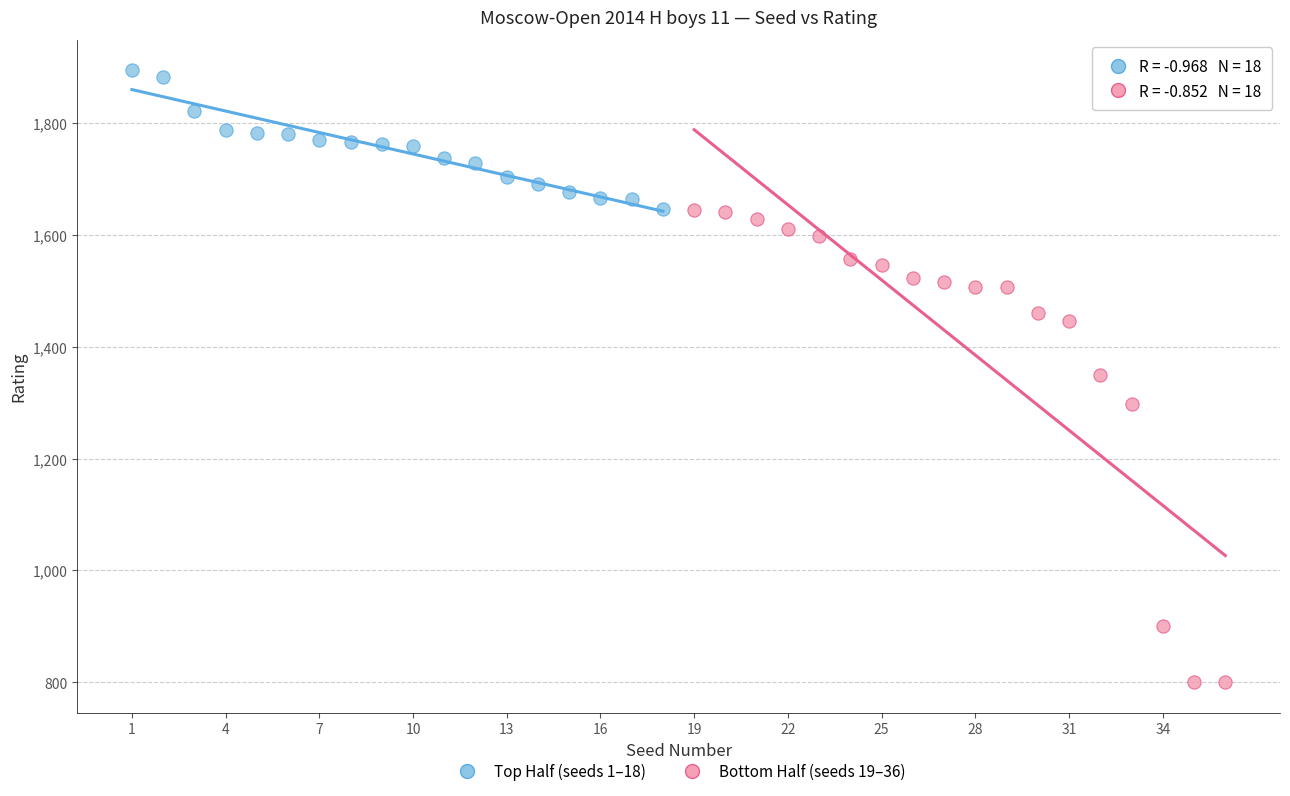

Which series has the widest spread of Y values?

Bottom Half (seeds 19–36)